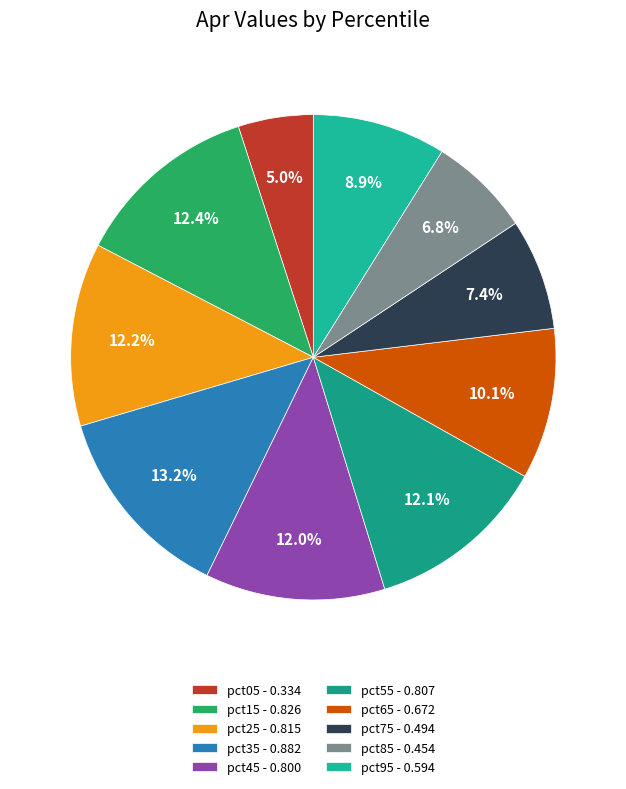

What percentage is the pct25 slice, to the nearest percent?

12%